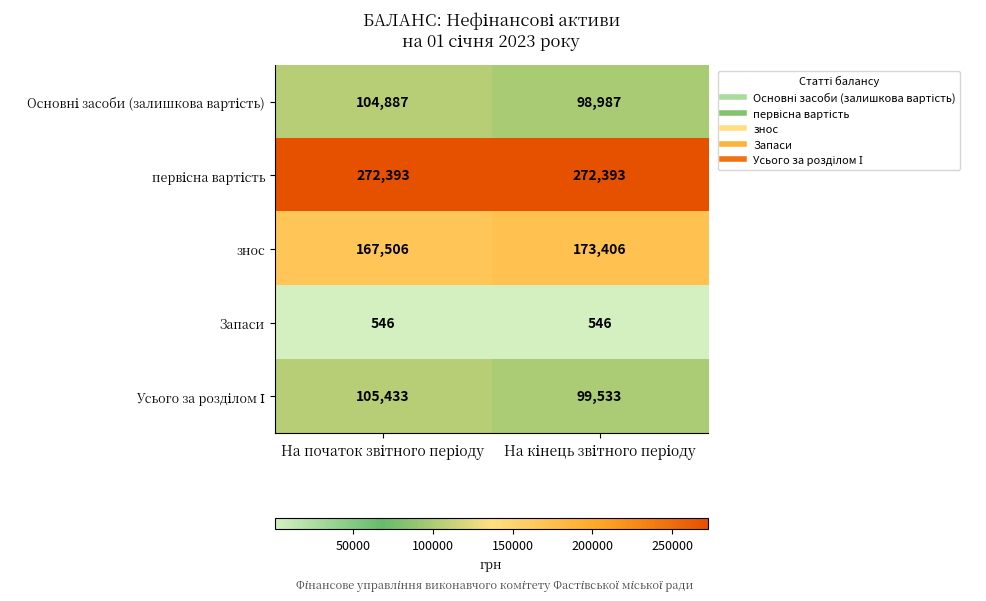

What is the greatest value displayed?

272393